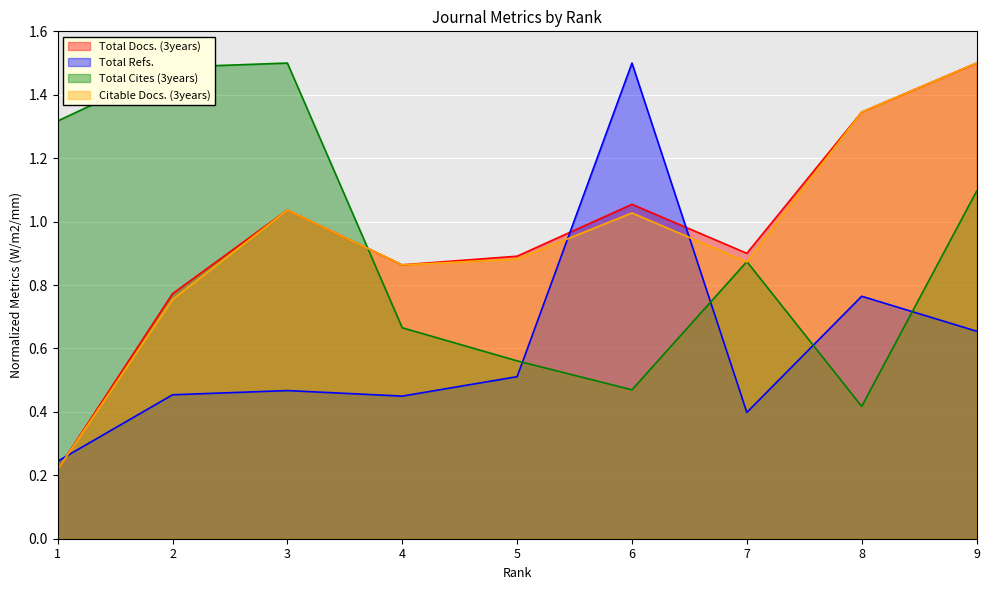

What is the difference between the highest and lowest values at 1?

1.1